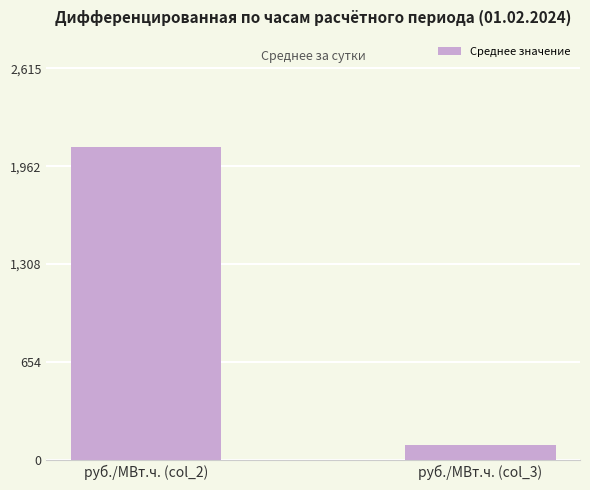

True or false: the data shows 2092.4 at руб./МВт.ч. (col_2).

True